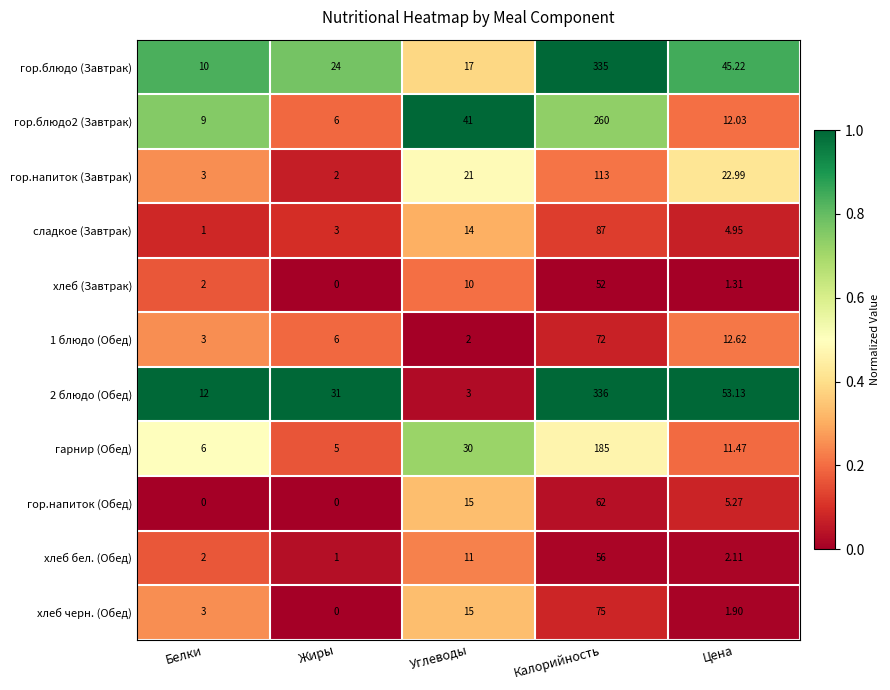

Which category has the lowest value in the хлеб бел. (Обед) series?

Жиры